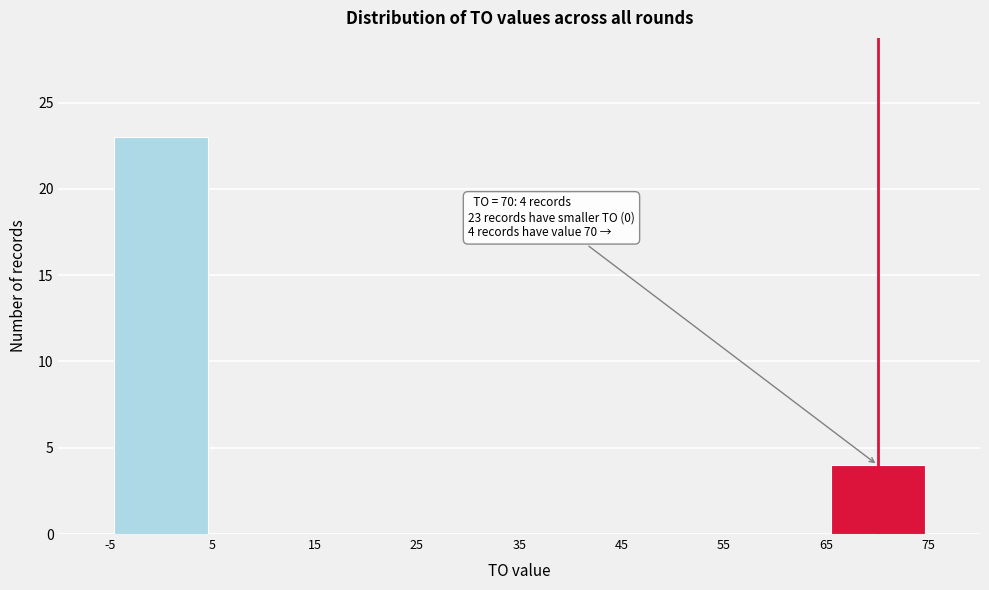

Which range on the x-axis has the tallest bar?

-5 to 5